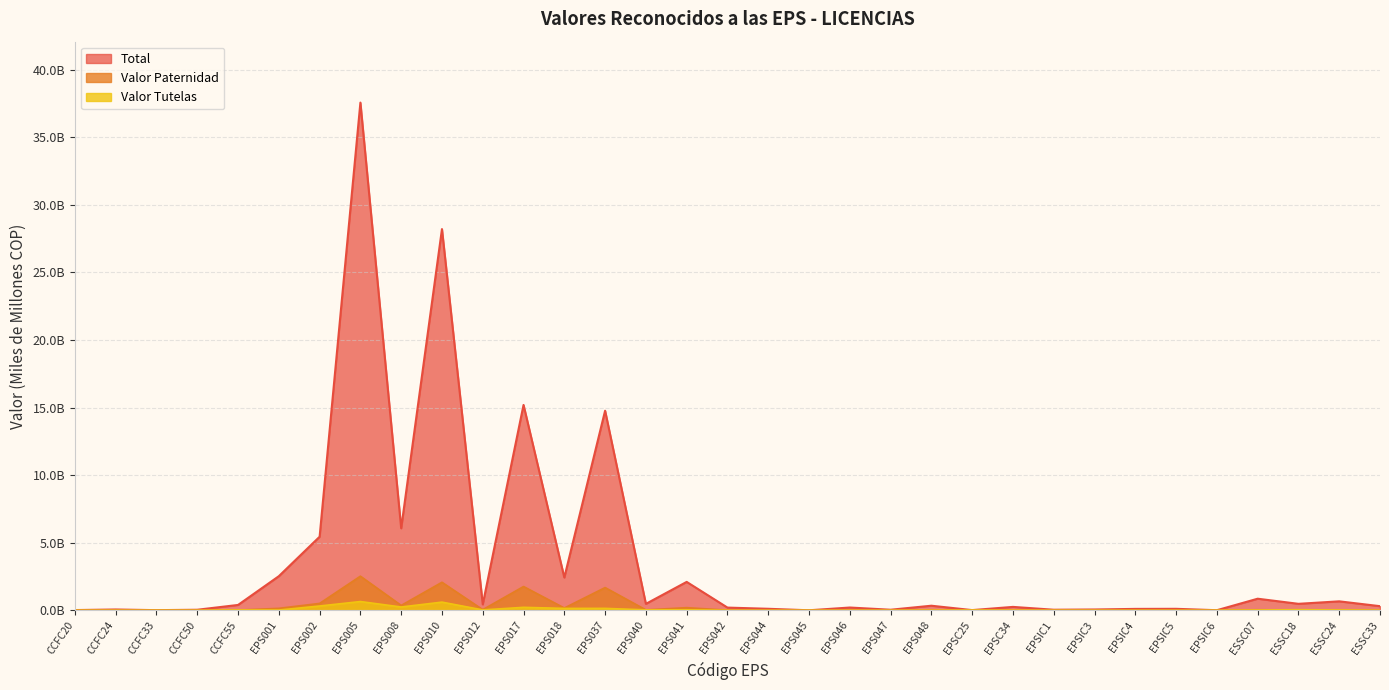

What is the sum of the Valor Paternidad values at CCFC20 and EPS002?

0.5